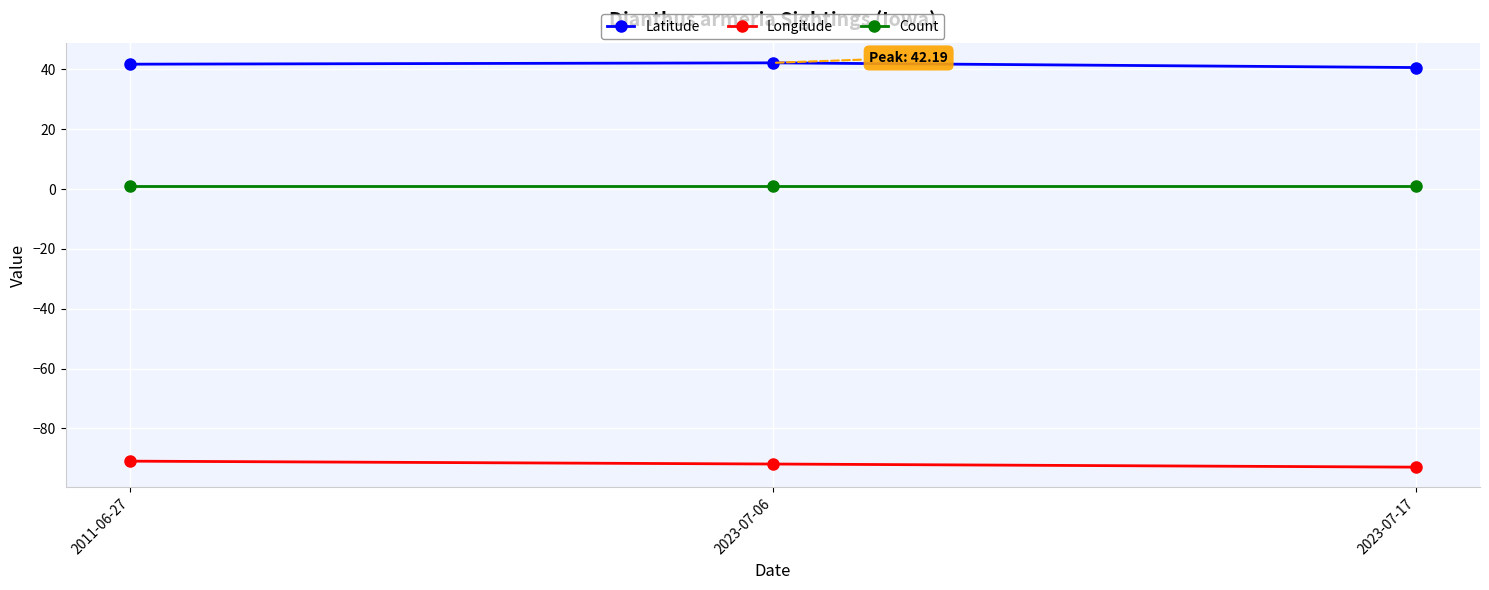

What are all the series names shown in the legend?

Latitude, Longitude, Count